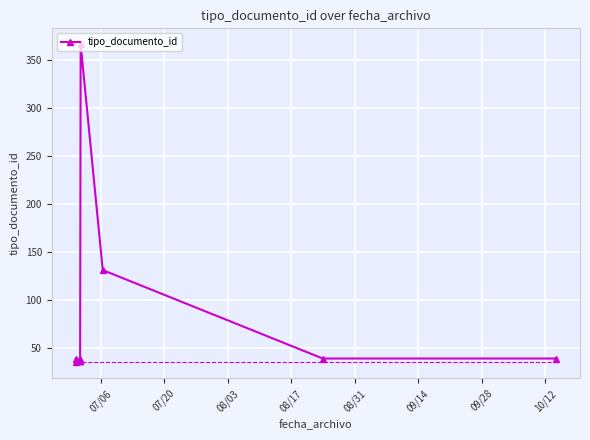

What is the value of the 6th point from the left?

36